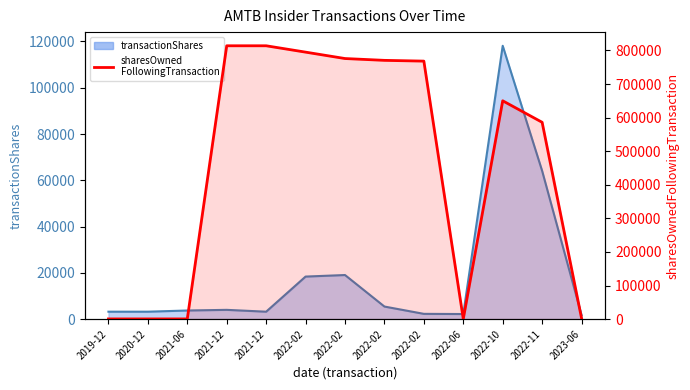

Does the chart have visible grid lines?

No